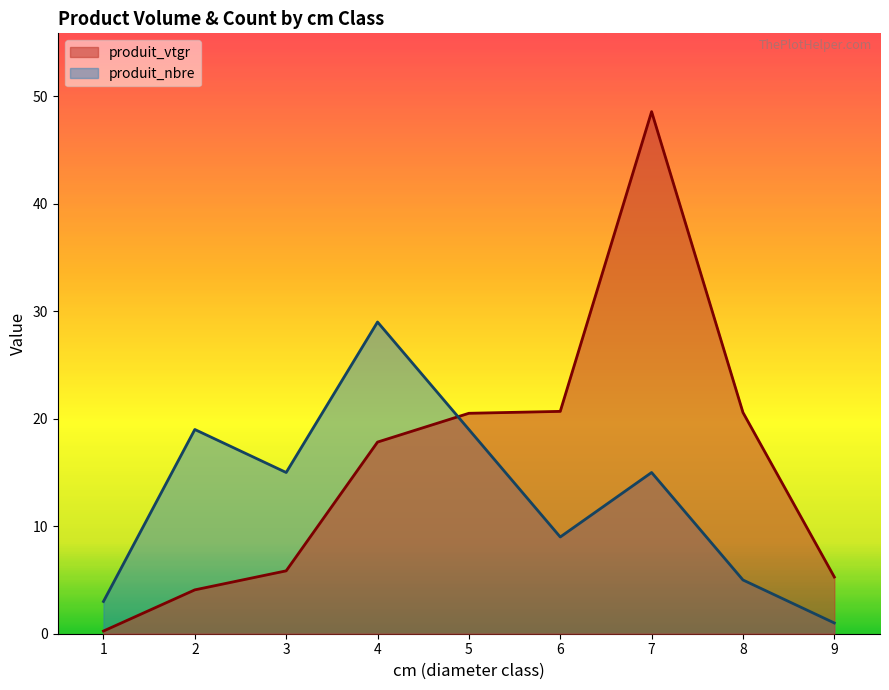

True or false: produit_vtgr and produit_nbre intersect in this chart.

True